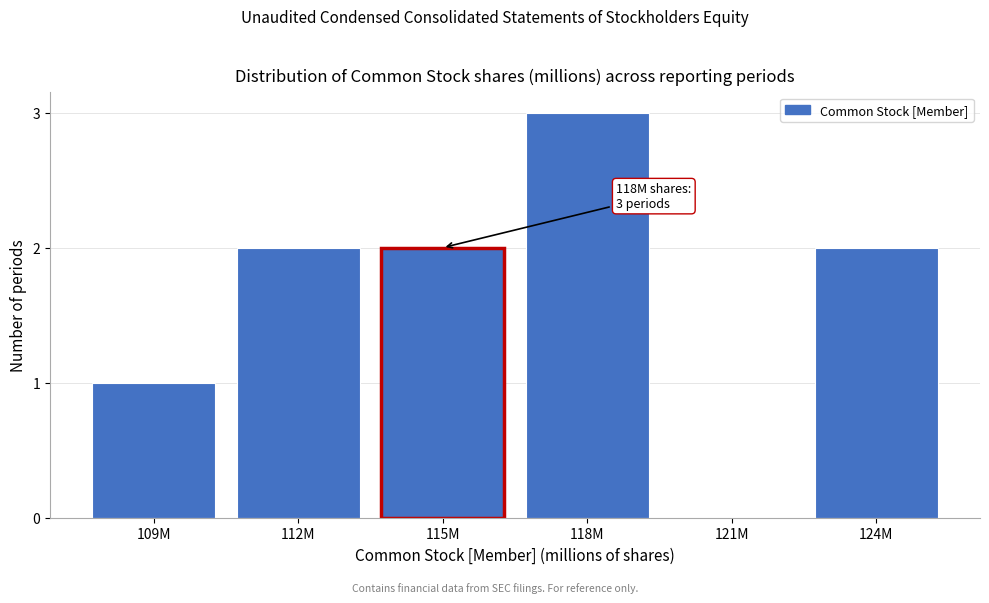

Reading right to left, what are all the values shown in this chart?

124M=2	121M=0	118M=3	115M=2	112M=2	109M=1